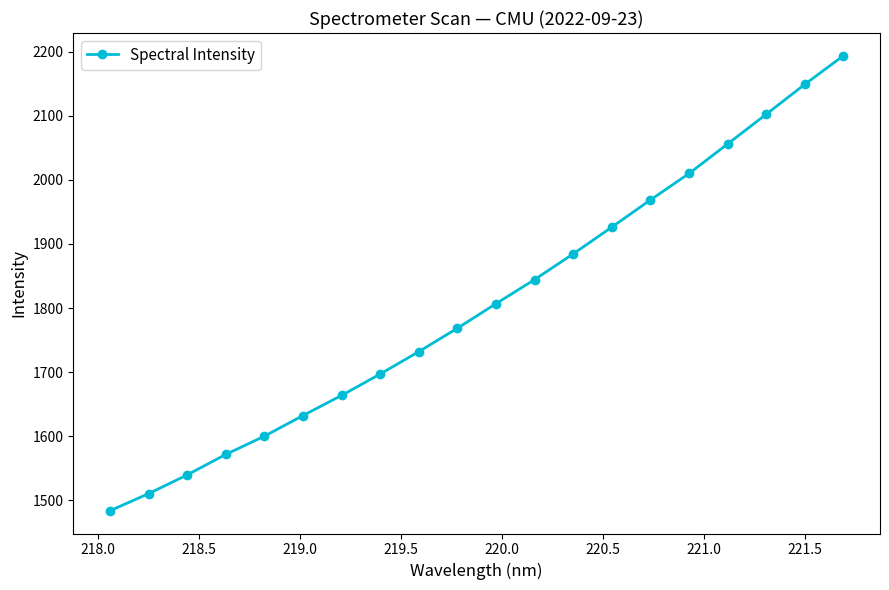

How many data points are less than 1806?

10